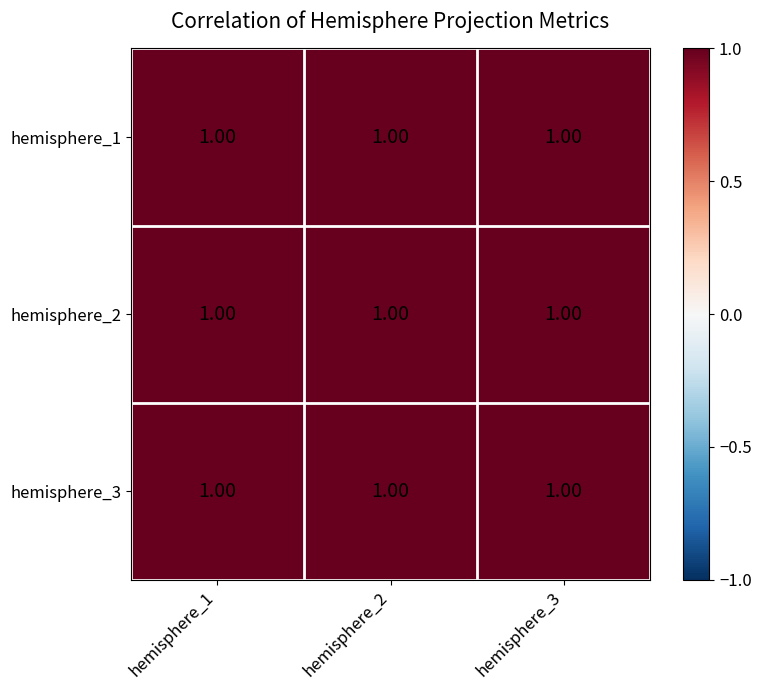

Reading right to left, extract all data points from this chart.

hemisphere_1: hemisphere_3=1.0	hemisphere_2=1.0	hemisphere_1=1.0
hemisphere_2: hemisphere_3=1.0	hemisphere_2=1.0	hemisphere_1=1.0
hemisphere_3: hemisphere_3=1.0	hemisphere_2=1.0	hemisphere_1=1.0